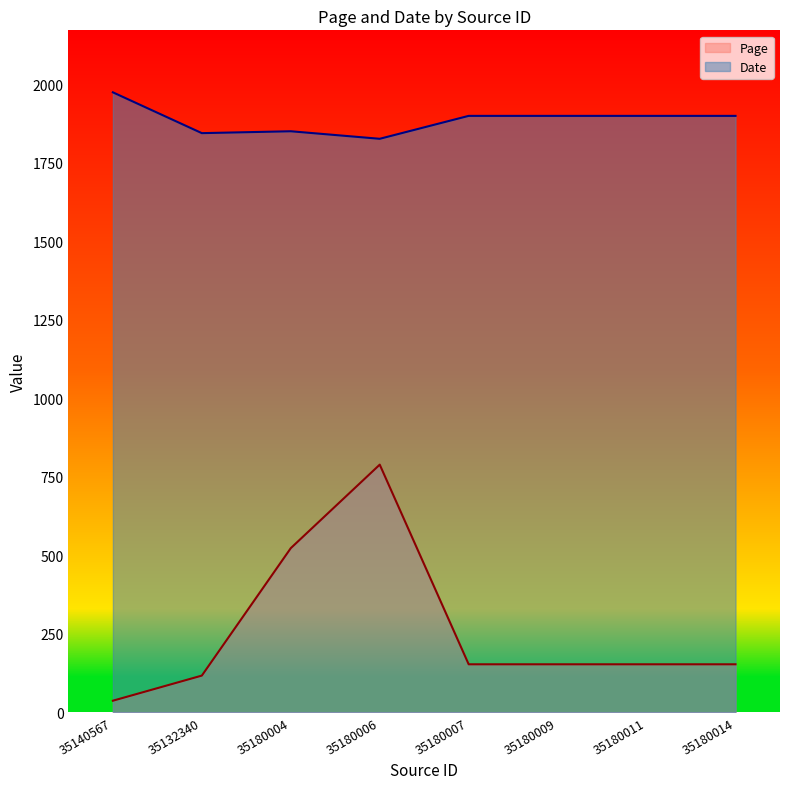

Reading left to right, list all the values displayed in this chart.

Page: 37	117	523	789	153	153	153	153
Date: 1975	1845	1851	1827	1900	1900	1900	1900